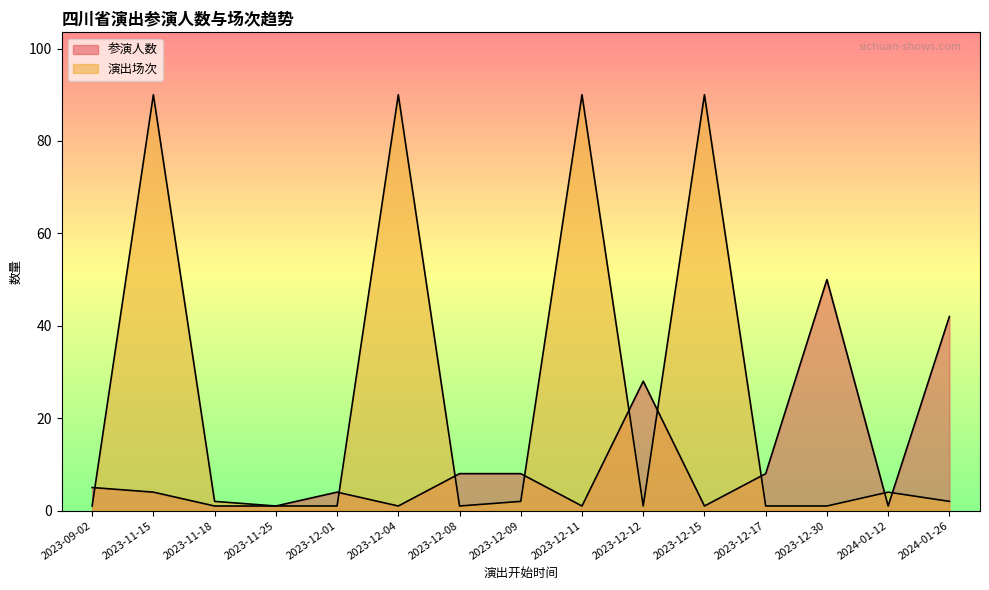

At which category is the sum across all series the highest?

2023-11-15